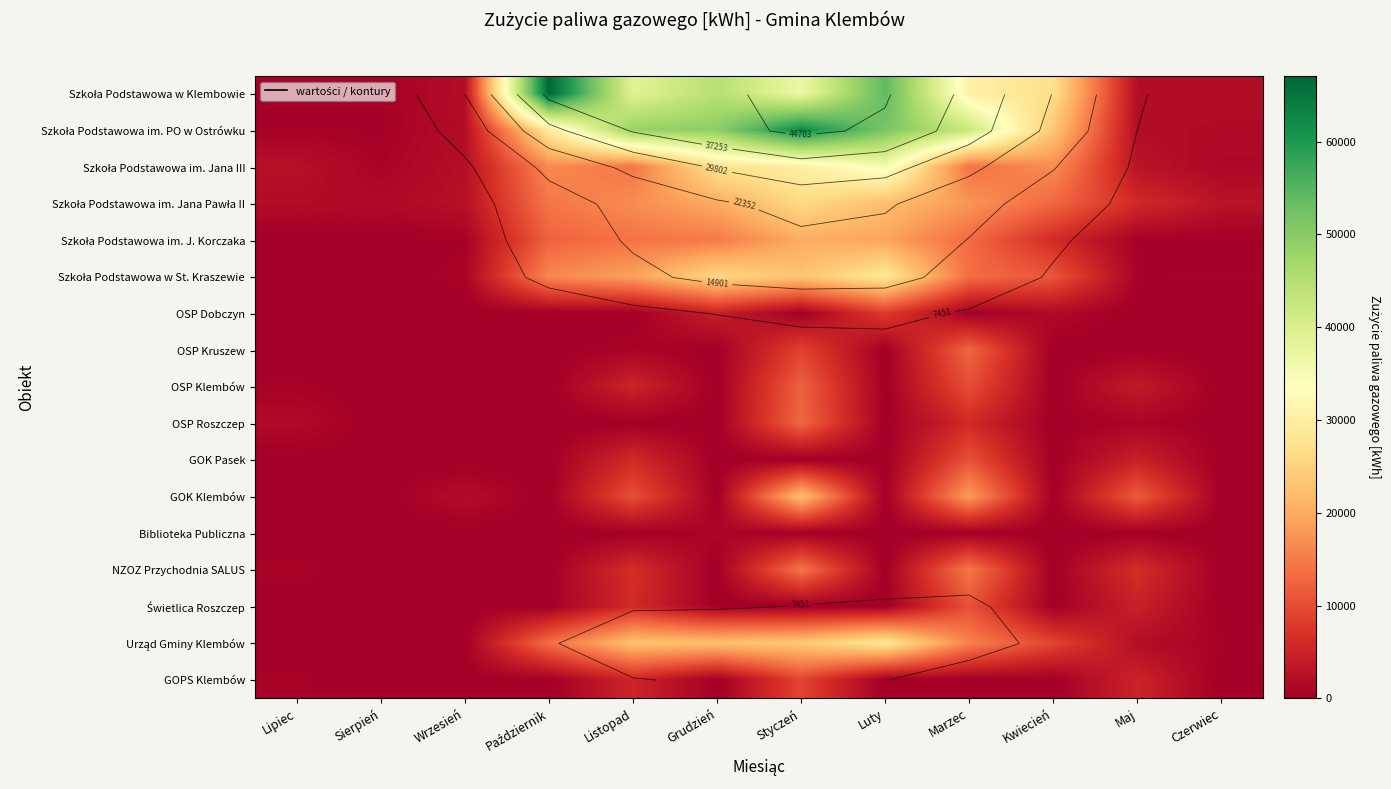

The OSP Roszczep series shows 0 at Październik. True or false?

True